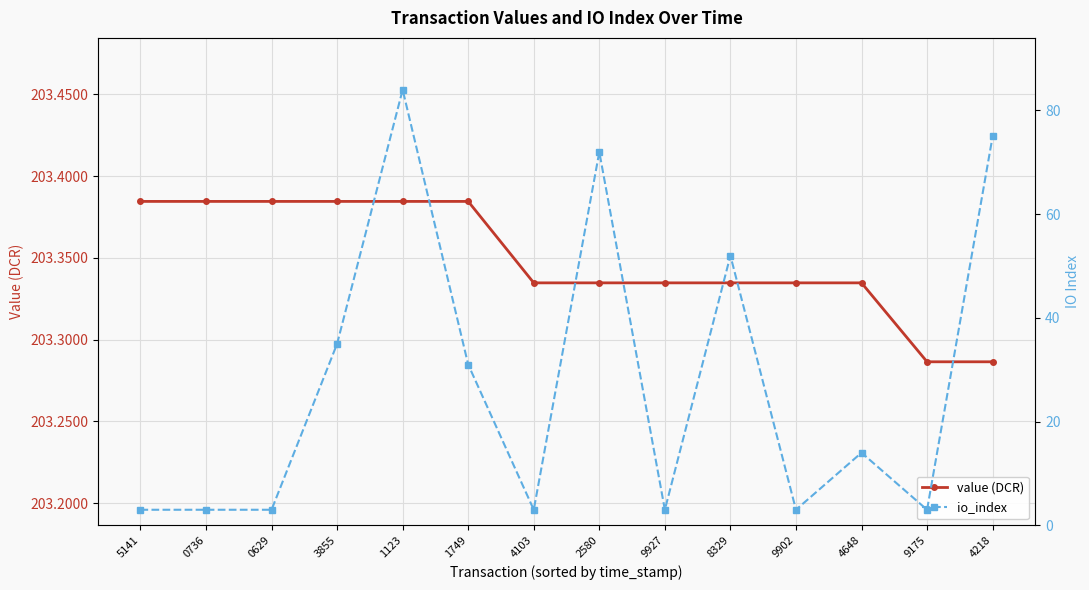

True or false: io_index and value (DCR) cross at least once.

False